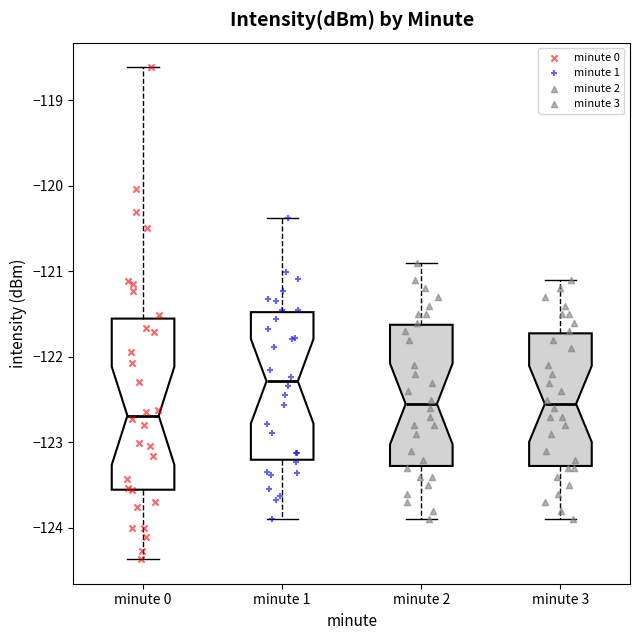

Comparing the boxes themselves (not the whiskers), which one is the tallest?

minute 0